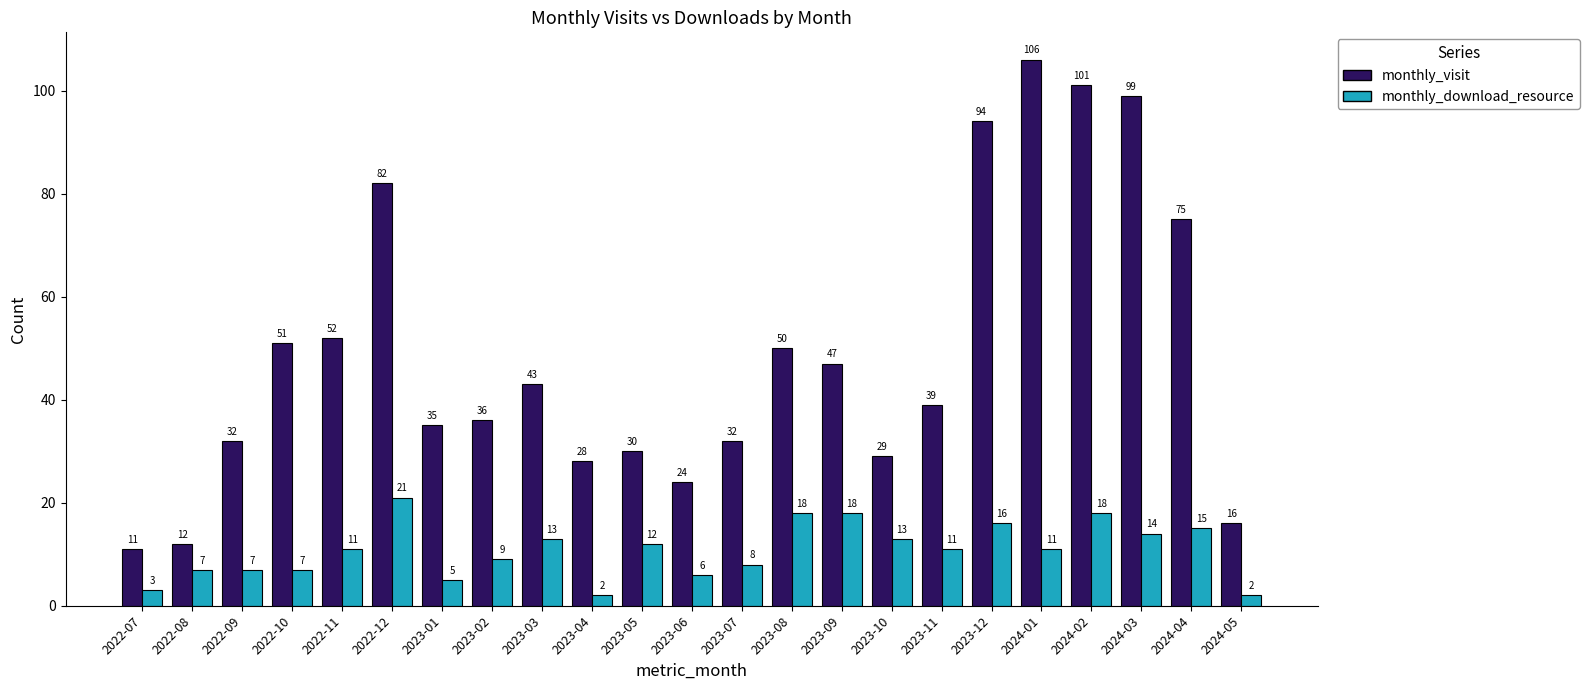

What is the total value across all series at 2024-02?

119